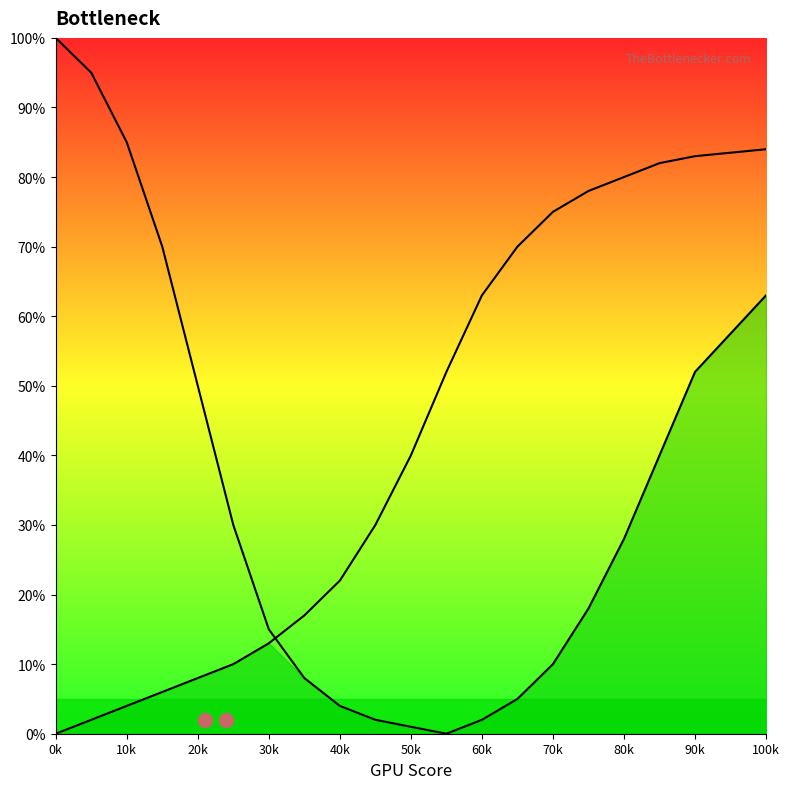

Reading left to right, list all the values displayed in this chart.

CPU Bottleneck: 100	95	85	70	50	30	15	8	4	2	1	0	2	5	10	18	28	40	52	63
GPU Bottleneck: 0	2	4	6	8	10	13	17	22	30	40	52	63	70	75	78	80	82	83	84